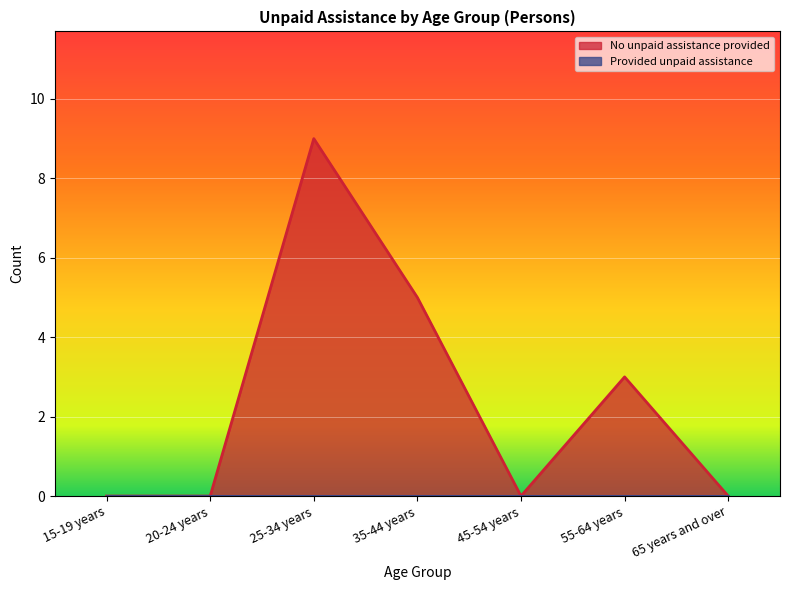

Which has a higher value, 65 years and over or 45-54 years?

65 years and over